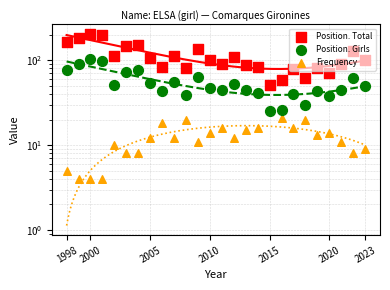

Which series reaches the minimum Y coordinate?

Frequency